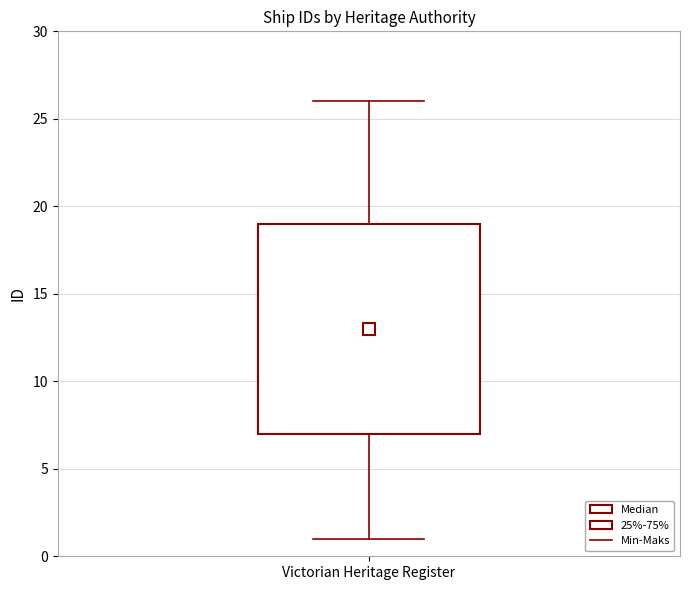

Transcribe this box plot: give where the median line is, the range the box spans, and where the two whiskers end, as read against the y-axis. The values are not printed on the chart, so give them approximately, as read against the axis.

median 13, box 7 to 19, whiskers 1 to 26